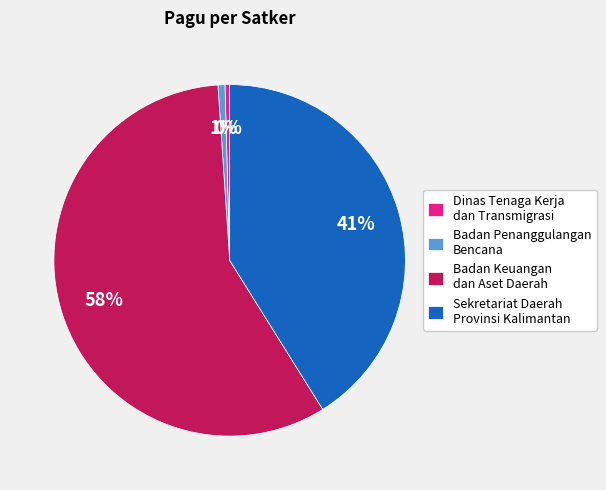

How many segments does this pie chart have?

4